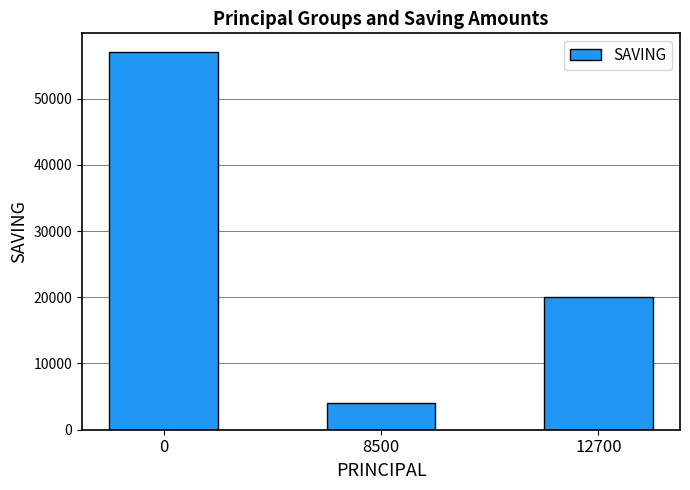

Reading right to left, what are all the values shown in this chart?

20000	4000	57000